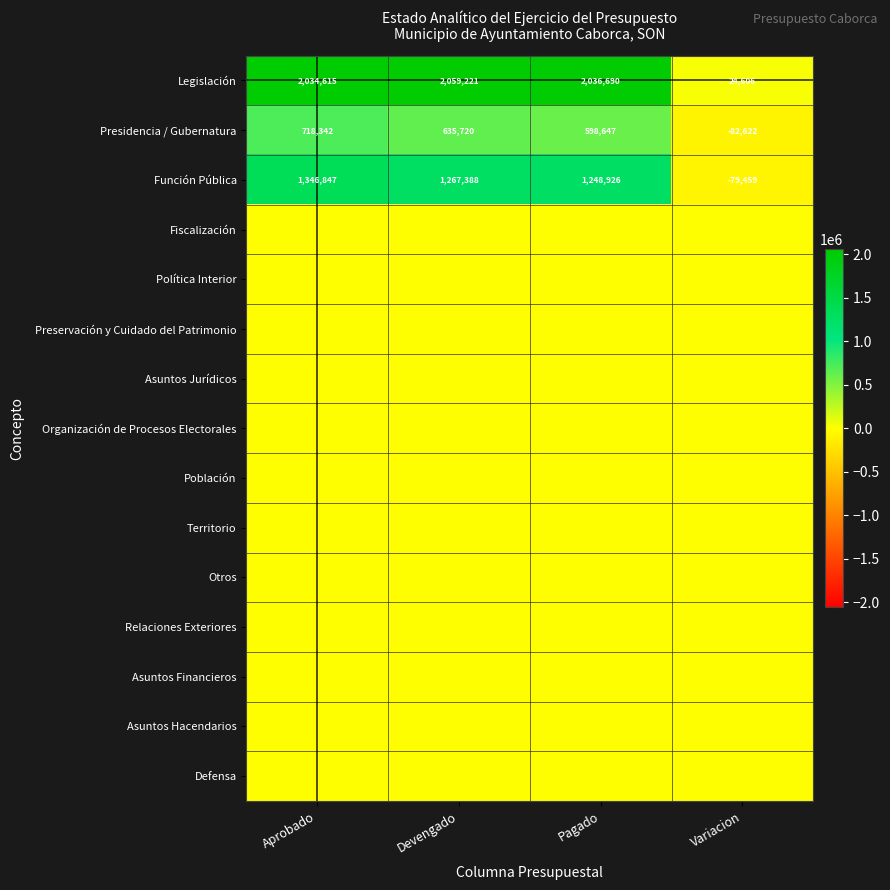

How many data points does each series have?

4